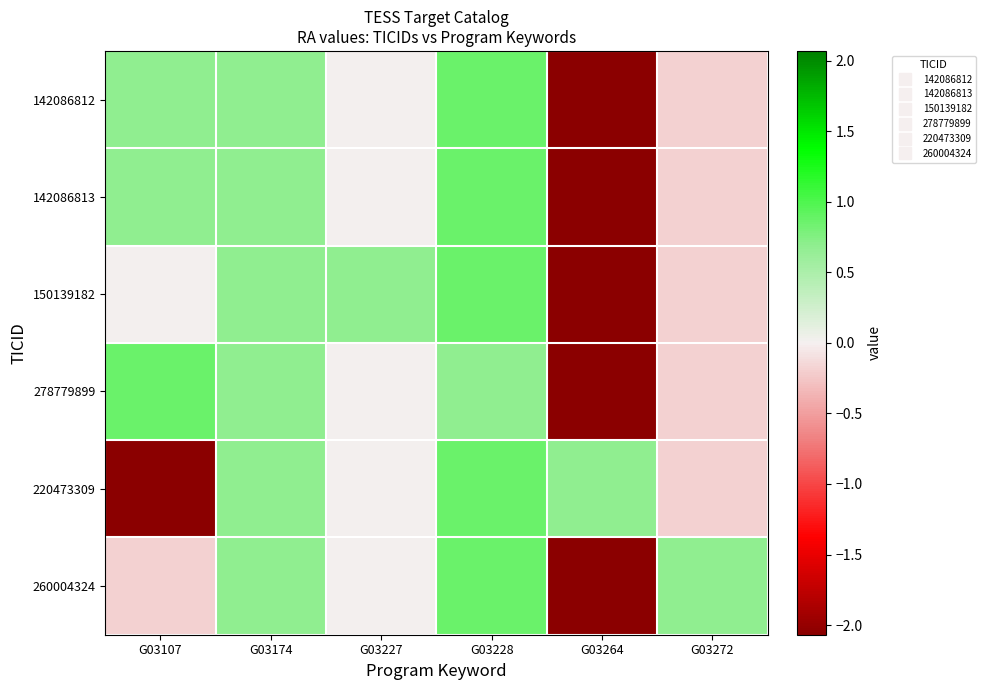

Which series has the largest total across all categories?

142086812